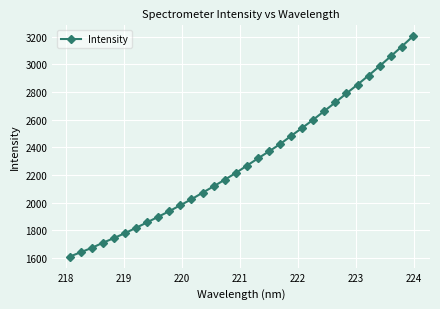

What is the smallest value displayed?

1610.3